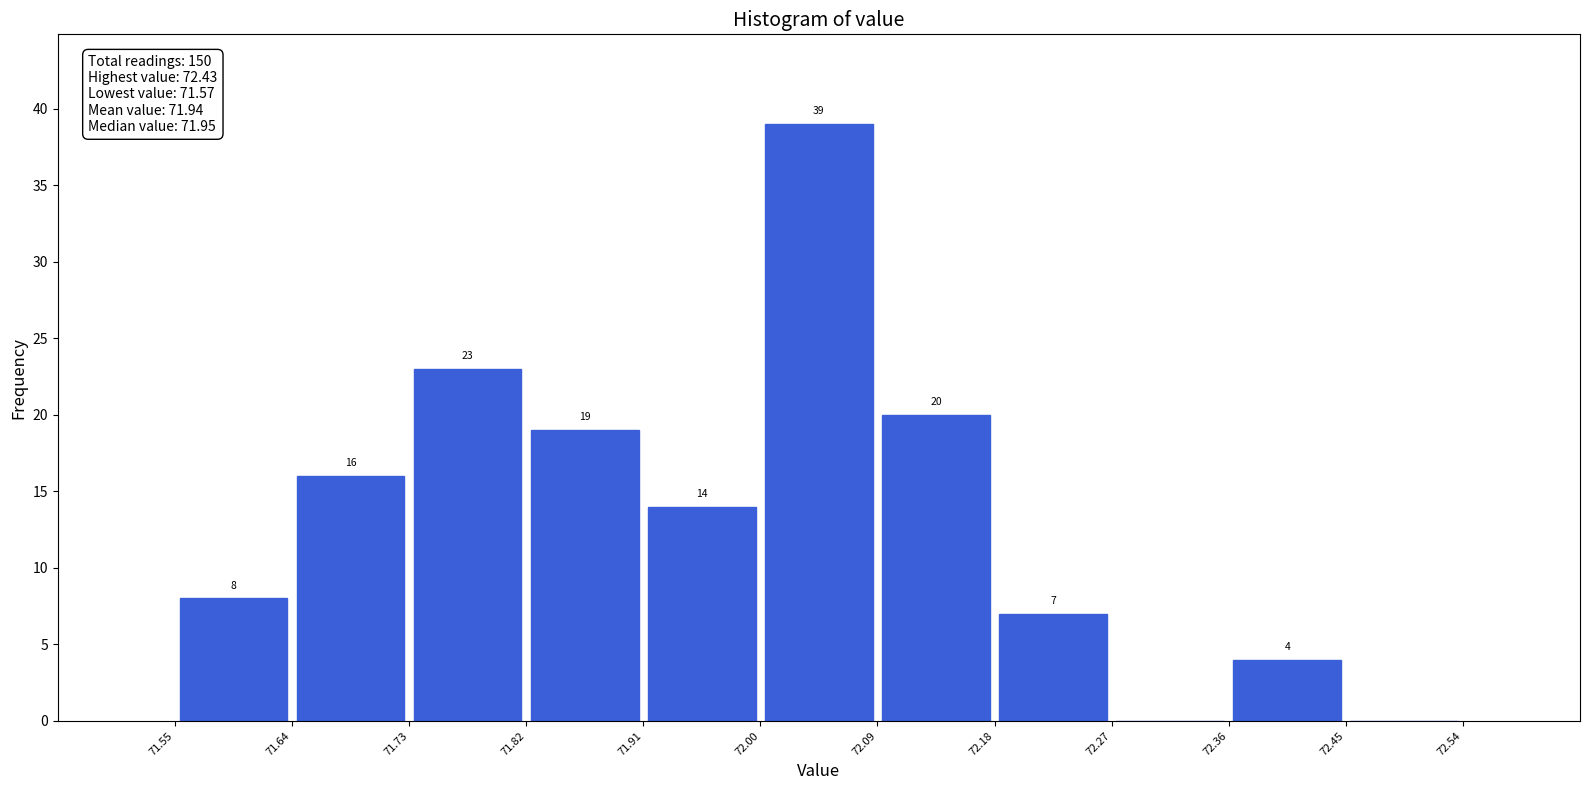

Which range on the x-axis has the tallest bar?

72.00 to 72.09